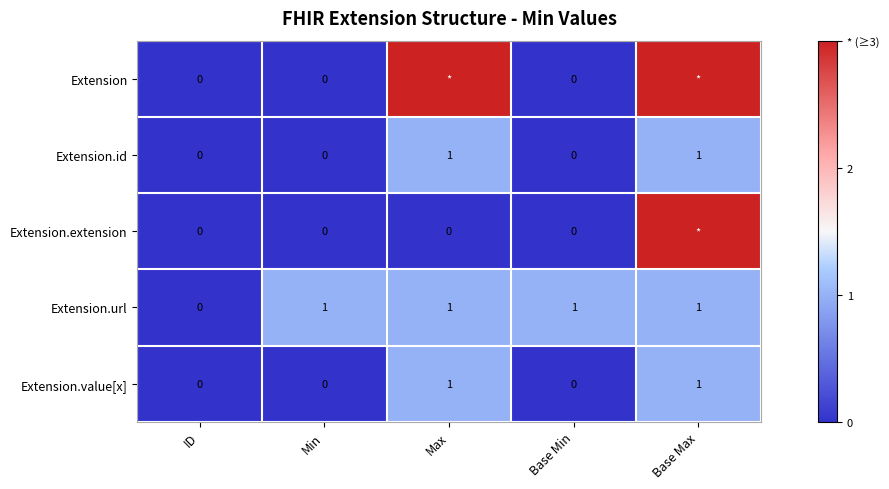

Count the Extension.id values in the range 0 to 1.

5